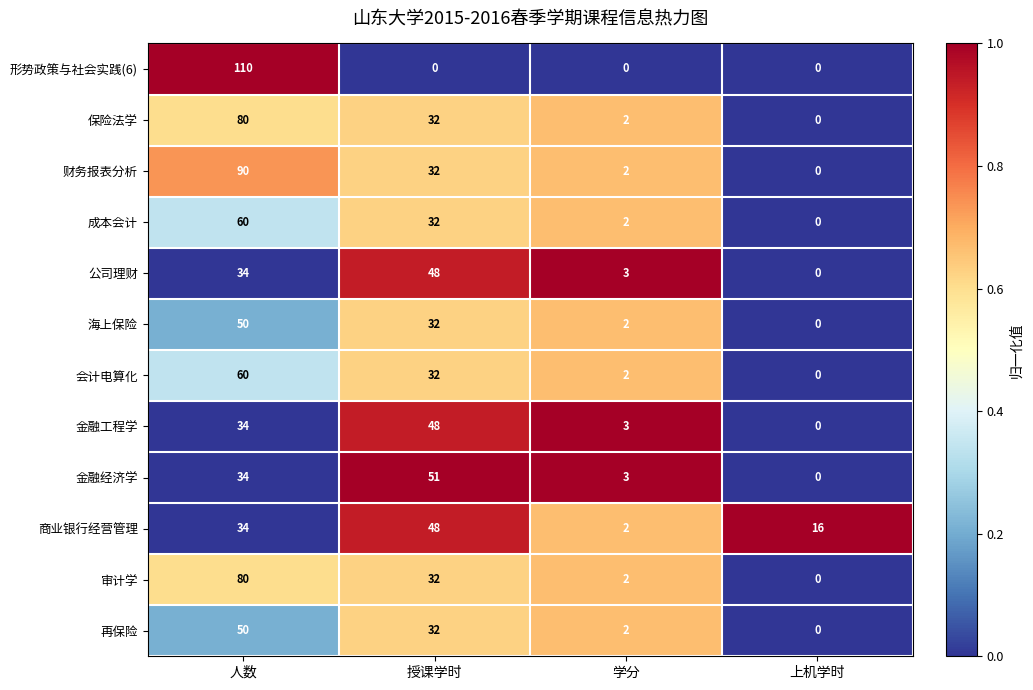

How many data points does each series have?

4